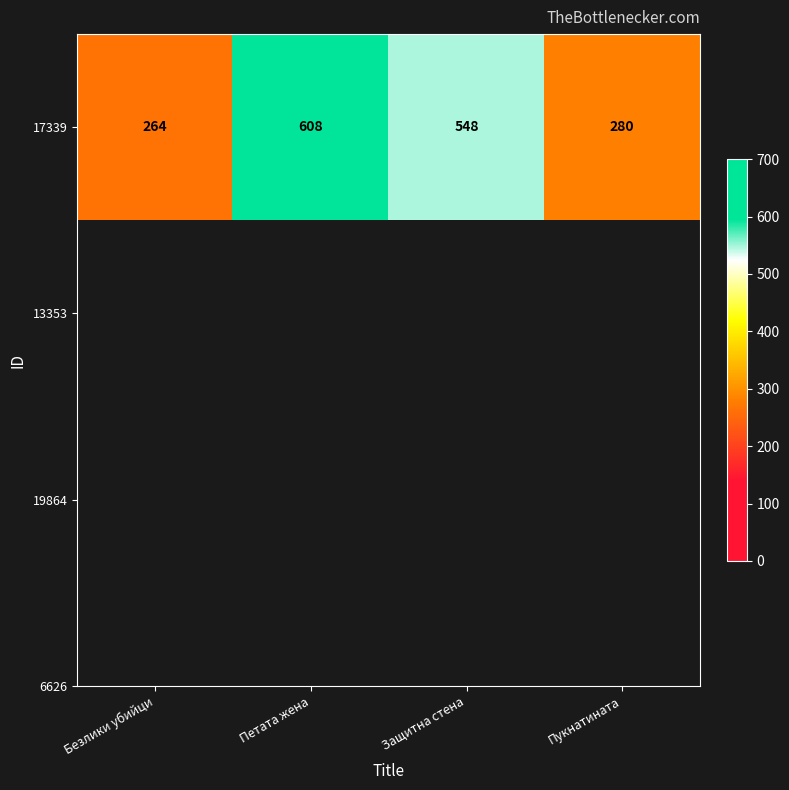

Reading left to right, what are all the values shown in this chart?

Безлики убийци=264	Петата жена=608	Защитна стена=548	Пукнатината=280